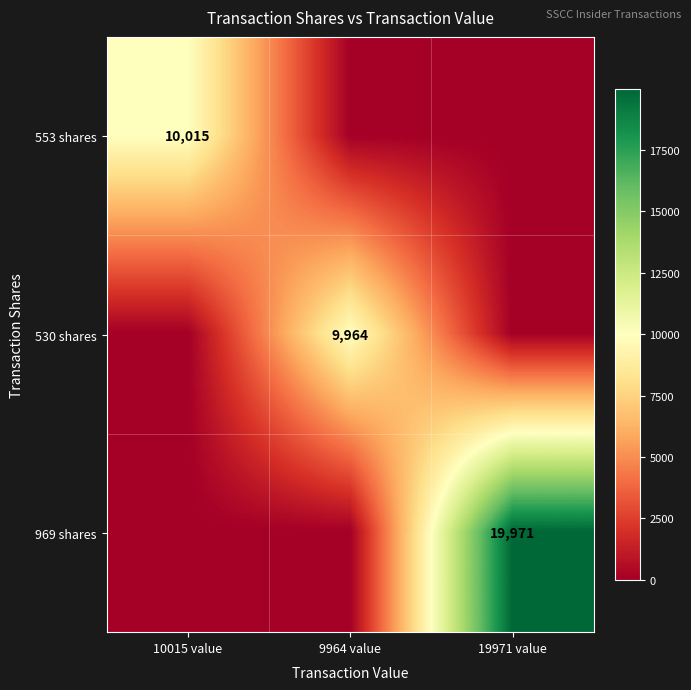

How many distinct data groups are displayed?

3